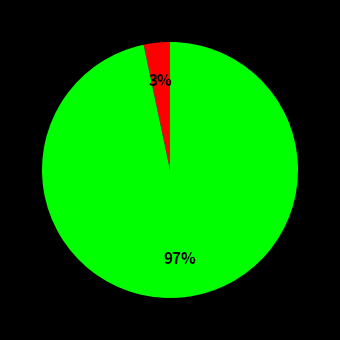

How many segments does this pie chart have?

2